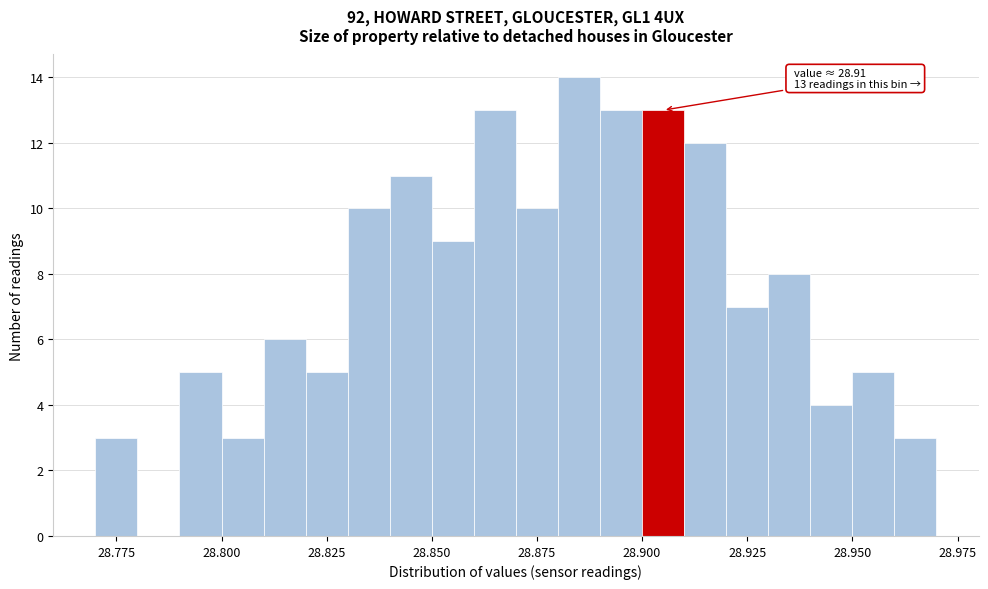

Read against the x-axis, roughly where is the centre of the tallest bar?

28.885